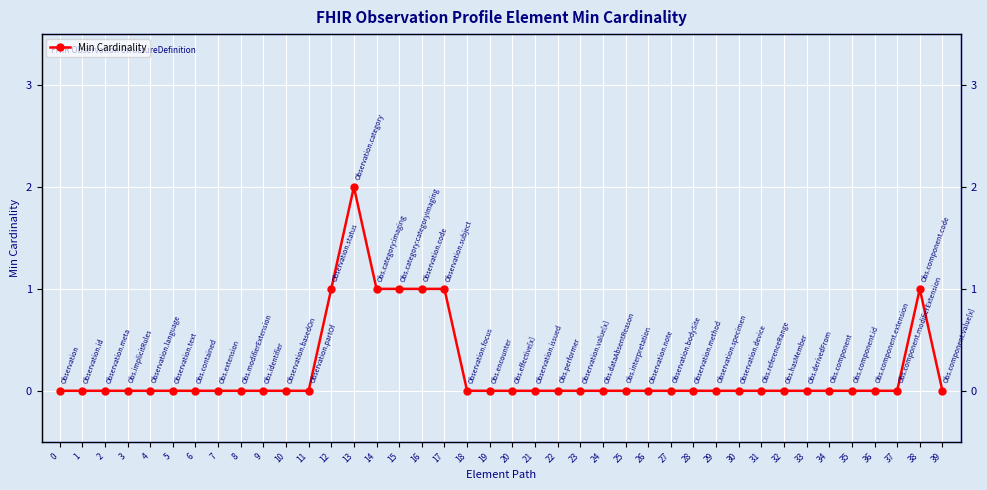

Rank the categories by value from lowest to highest.

0, 1, 2, 3, 4, 5, 6, 7, 8, 9, 10, 11, 18, 19, 20, 21, 22, 23, 24, 25, 26, 27, 28, 29, 30, 31, 32, 33, 34, 35, 36, 37, 39, 12, 14, 15, 16, 17, 38, 13